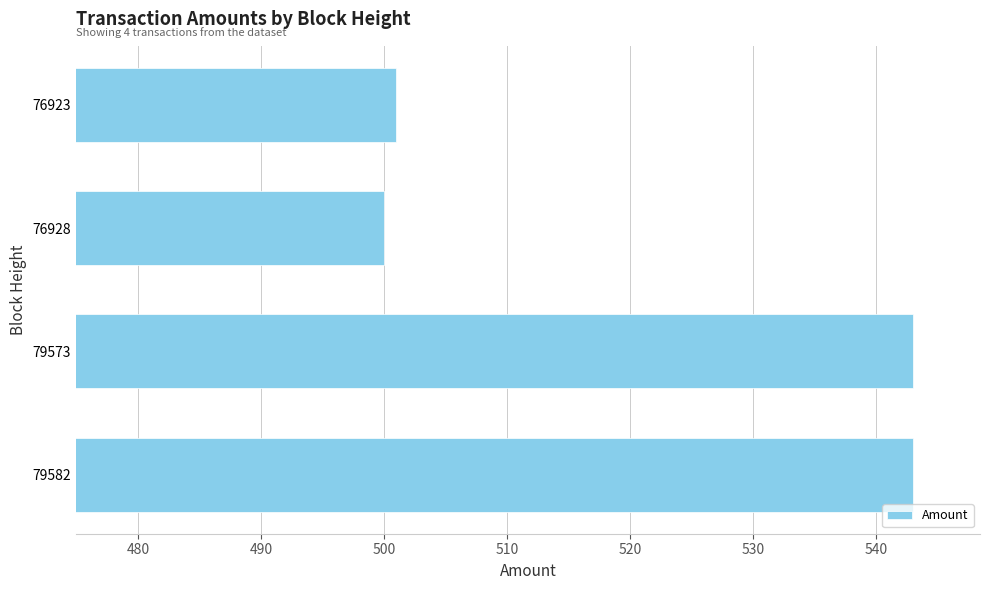

How many bars are there in total?

4